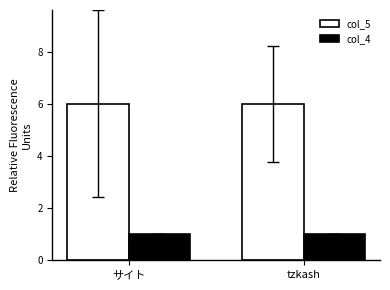

What is the minimum value for col_5?

6